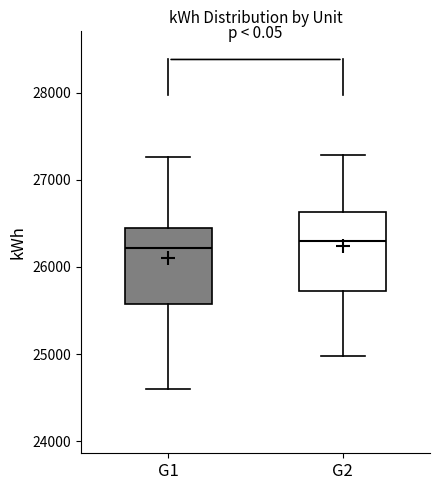

Where does the median line of the box for G1 sit on the y-axis? The values are not printed on the chart, so give them approximately, as read against the axis.

26200